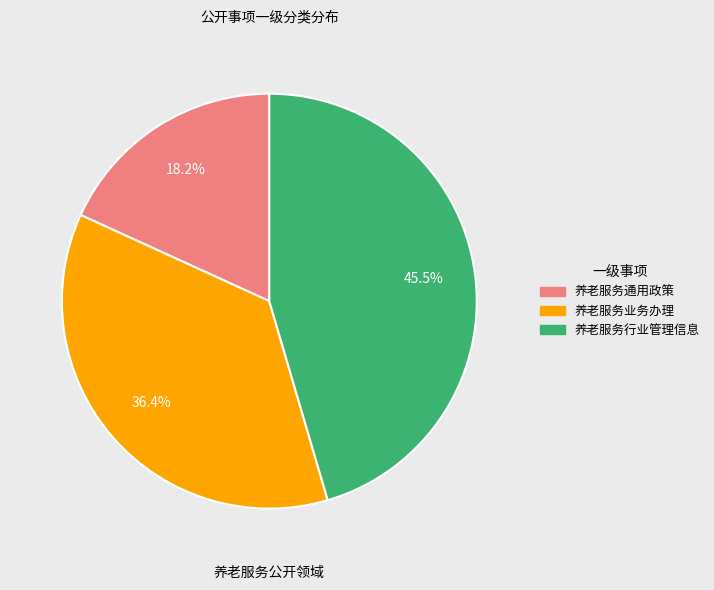

Does 养老服务业务办理 account for over 50% of the chart?

No